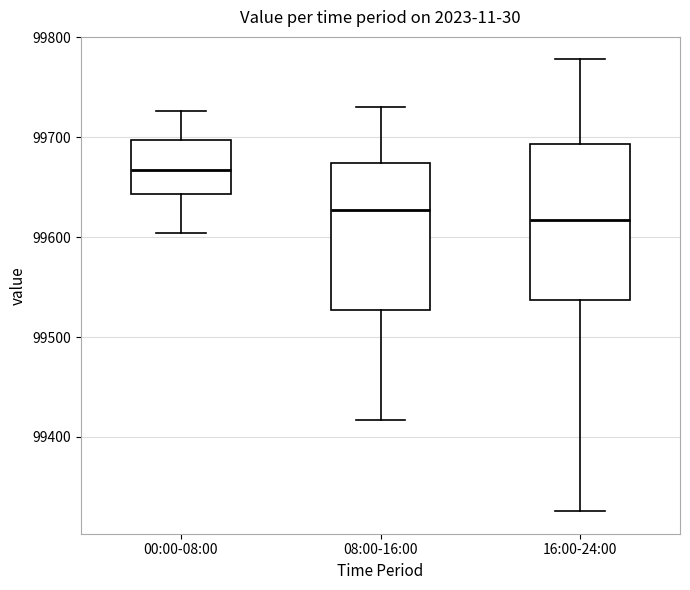

Where does the upper whisker of the box for 16:00-24:00 end on the y-axis? The values are not printed on the chart, so give them approximately, as read against the axis.

99780